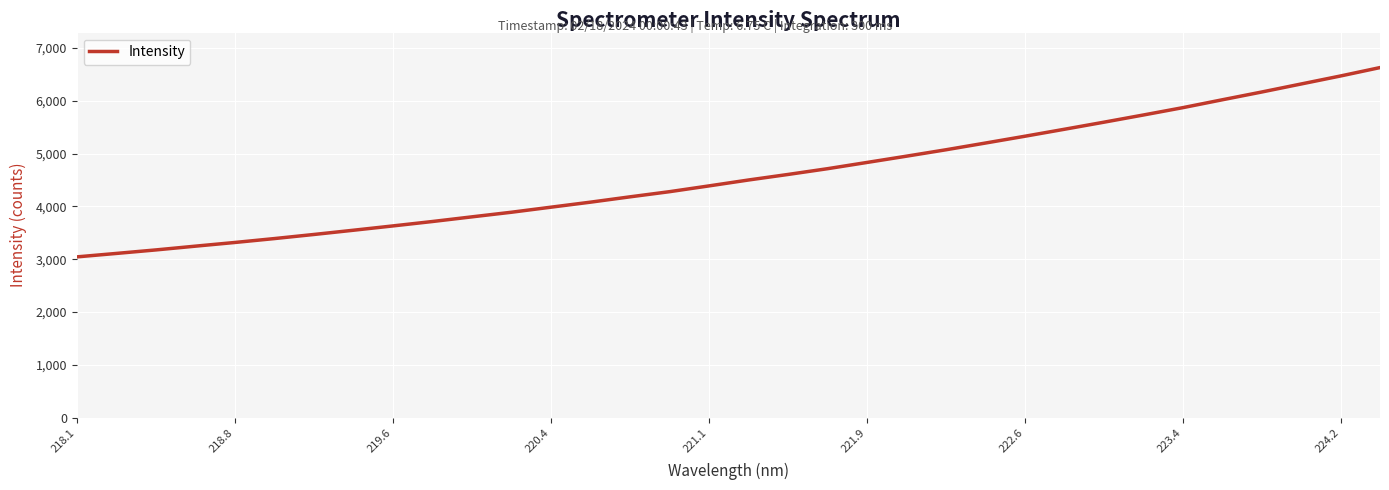

What is the difference between the maximum and minimum values?

3584.3